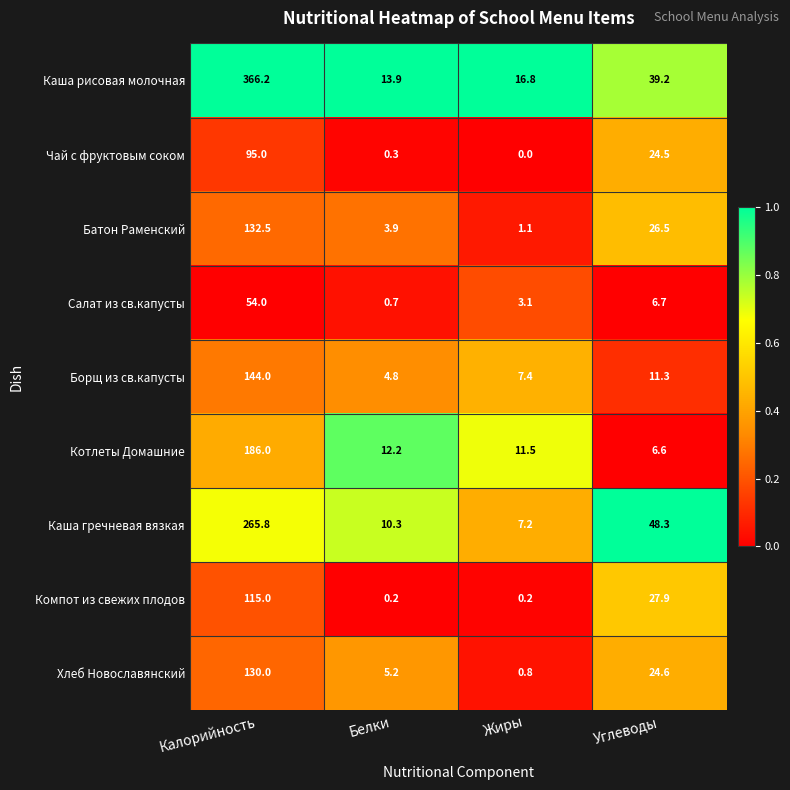

Which label corresponds to the largest value in the chart?

Калорийность